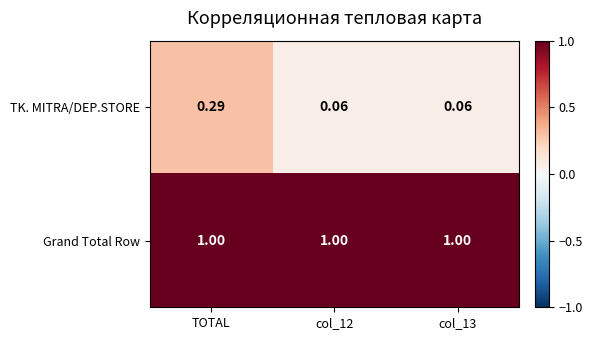

Count the number of data series in this chart.

2